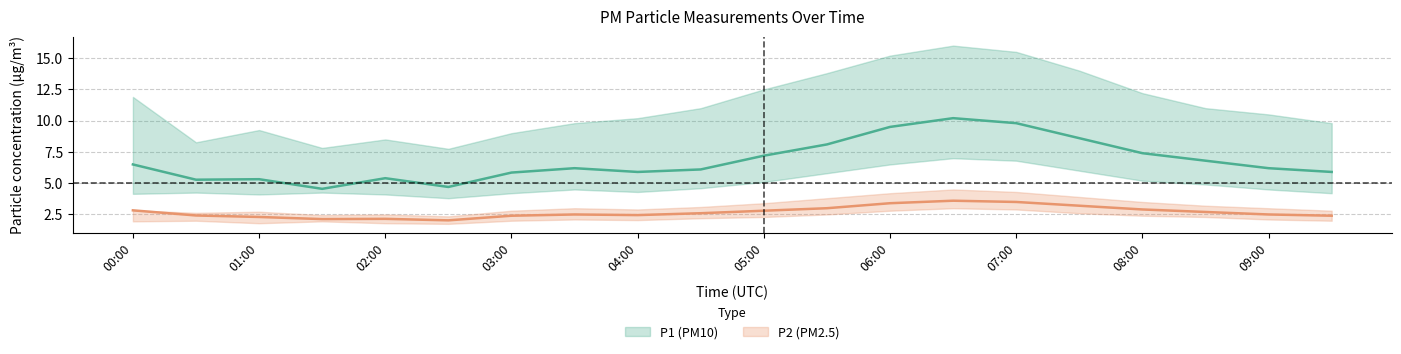

Which series changed the most between 02:00 and 05:00?

P1_upper